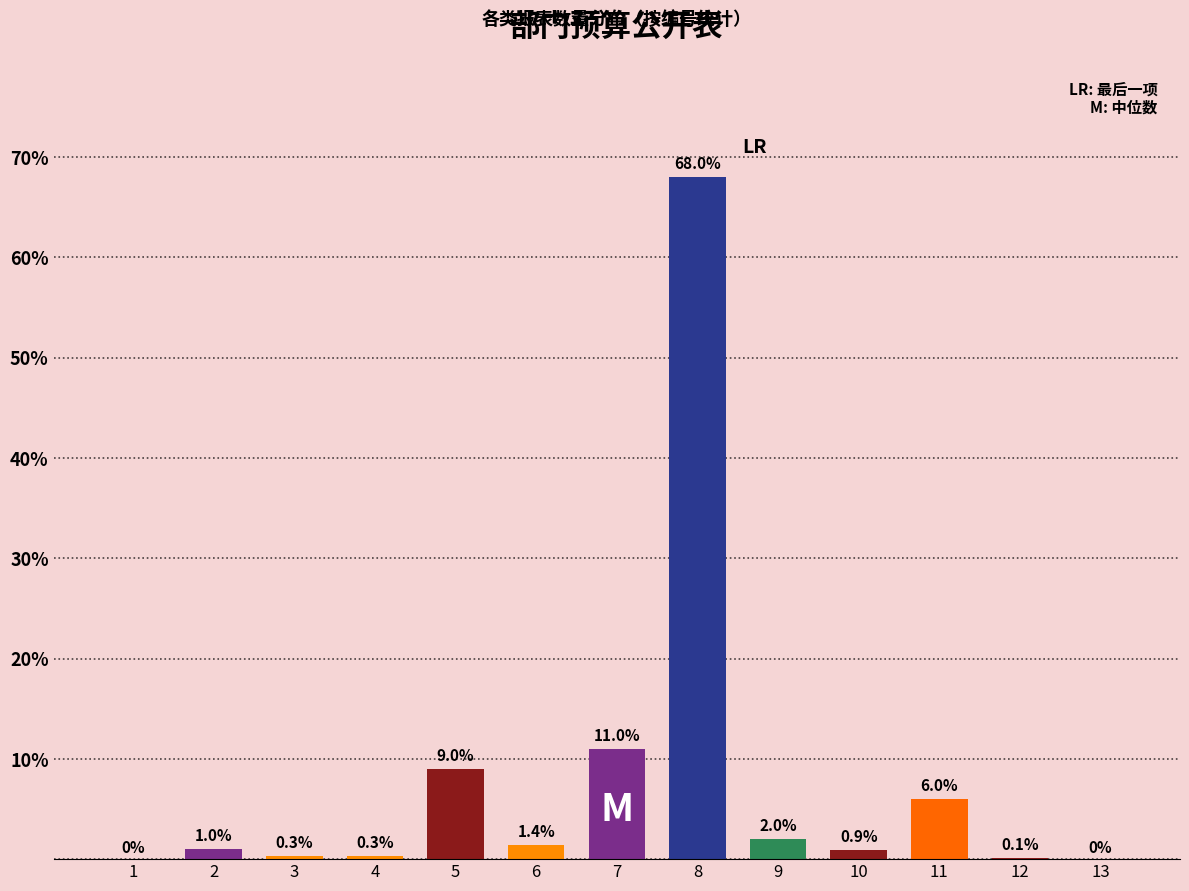

Reading left to right, extract all data points from this chart.

1=0.0	2=1.0	3=0.3	4=0.3	5=9.0	6=1.4	7=11.0	8=68.0	9=2.0	10=0.9	11=6.0	12=0.1	13=0.0